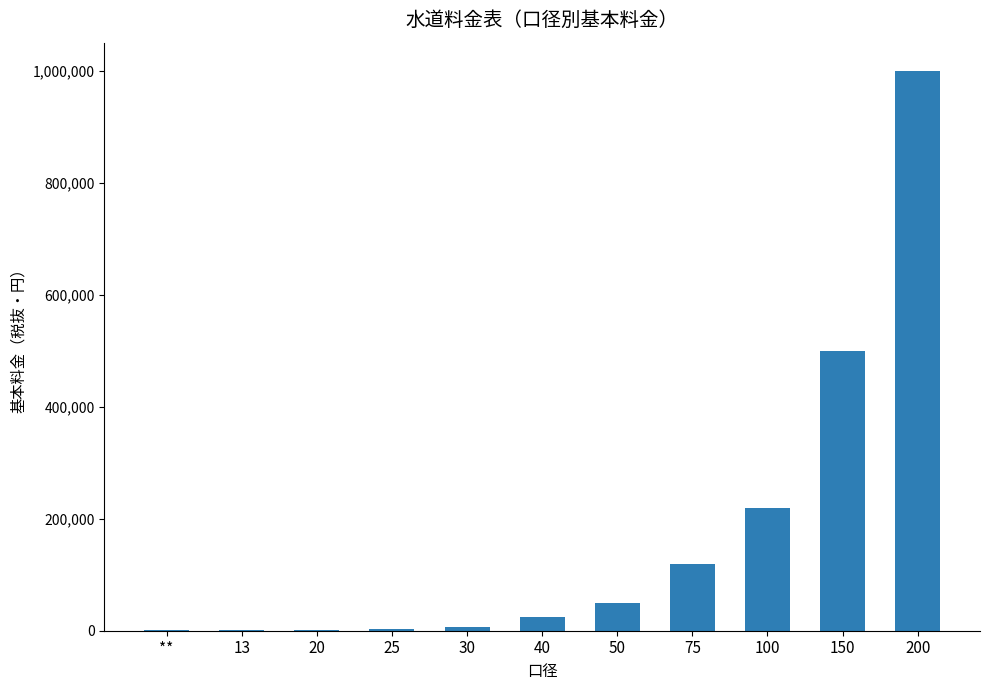

The value at 75 is 120000. True or false?

True